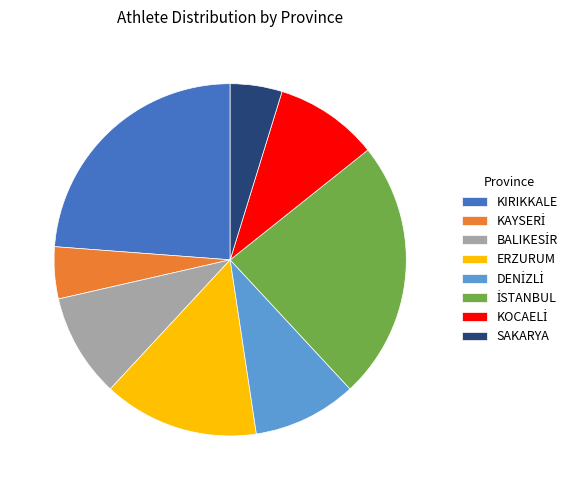

How many slices are in this pie chart?

8